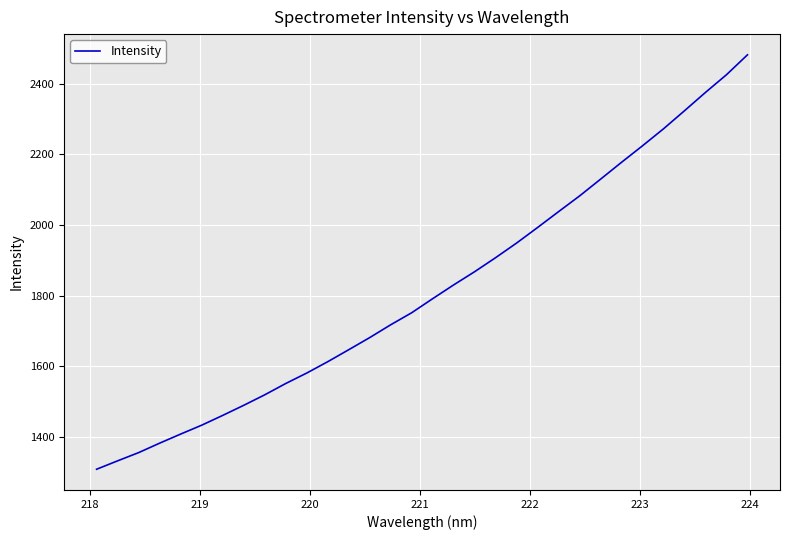

What is the average value?

1815.3